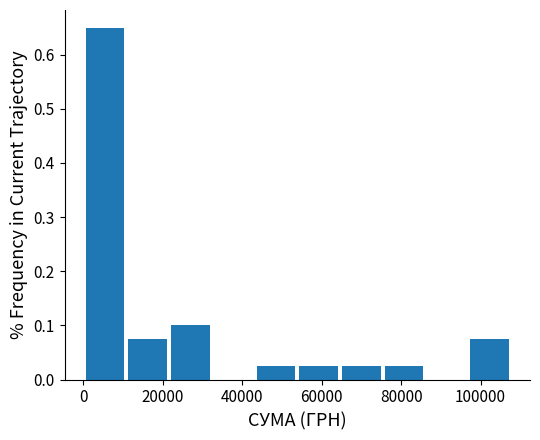

Which range on the x-axis has the tallest bar?

0 to 10000